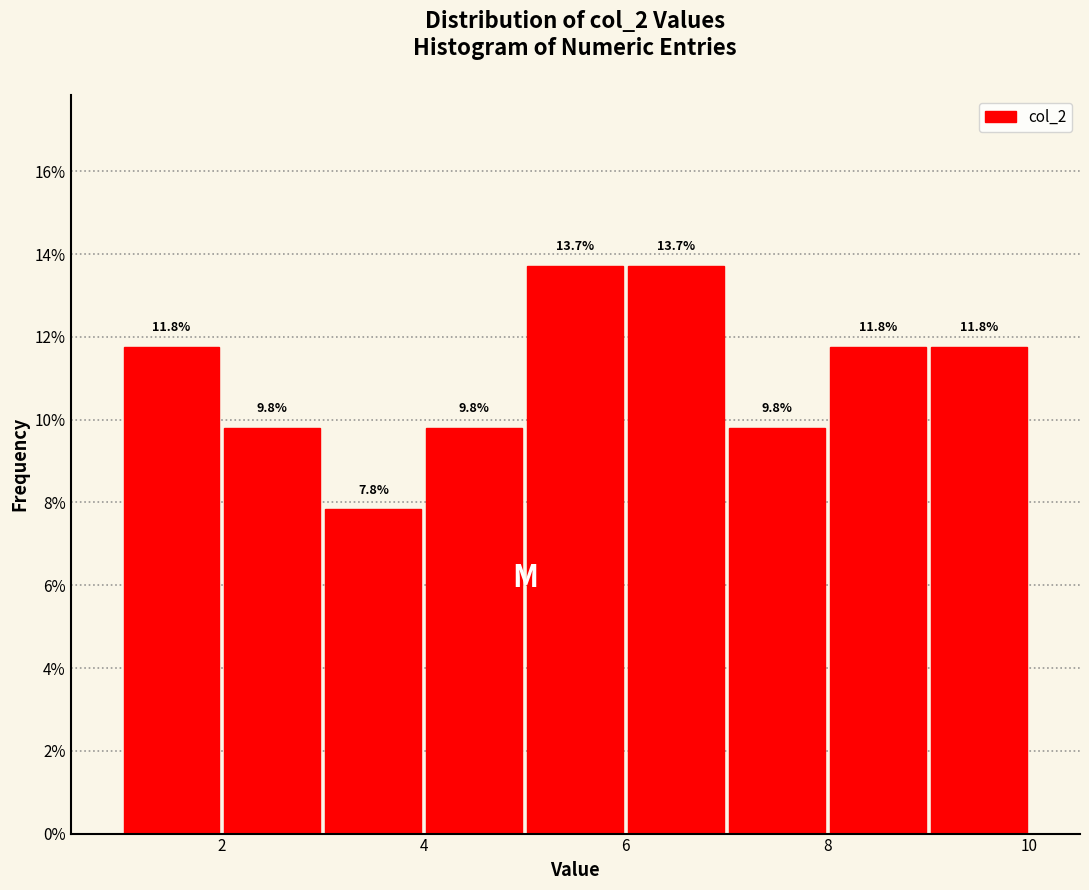

Reading left to right, list every bar in this chart as the range it spans on the x-axis followed by its height.

1 to 2: 11.8
2 to 3: 9.8
3 to 4: 7.8
4 to 5: 9.8
5 to 6: 13.7
6 to 7: 13.7
7 to 8: 9.8
8 to 9: 11.8
9 to 10: 11.8